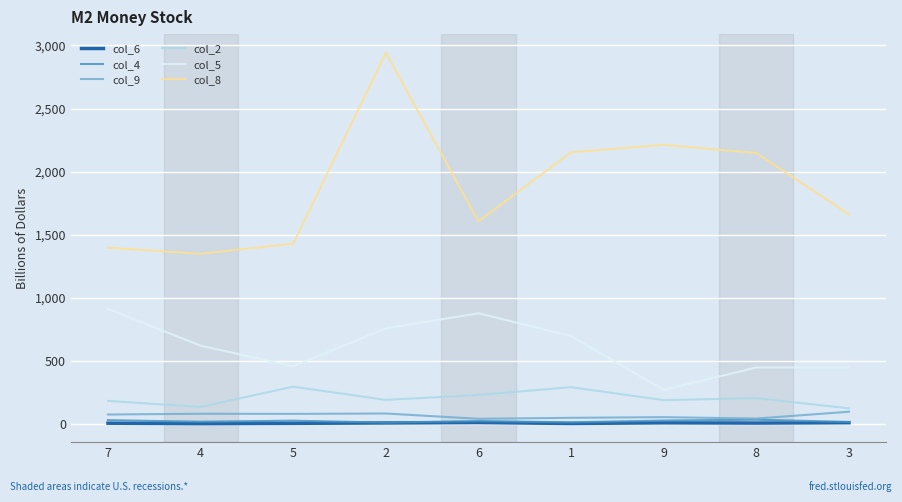

Which series has the largest range (max minus min)?

col_8